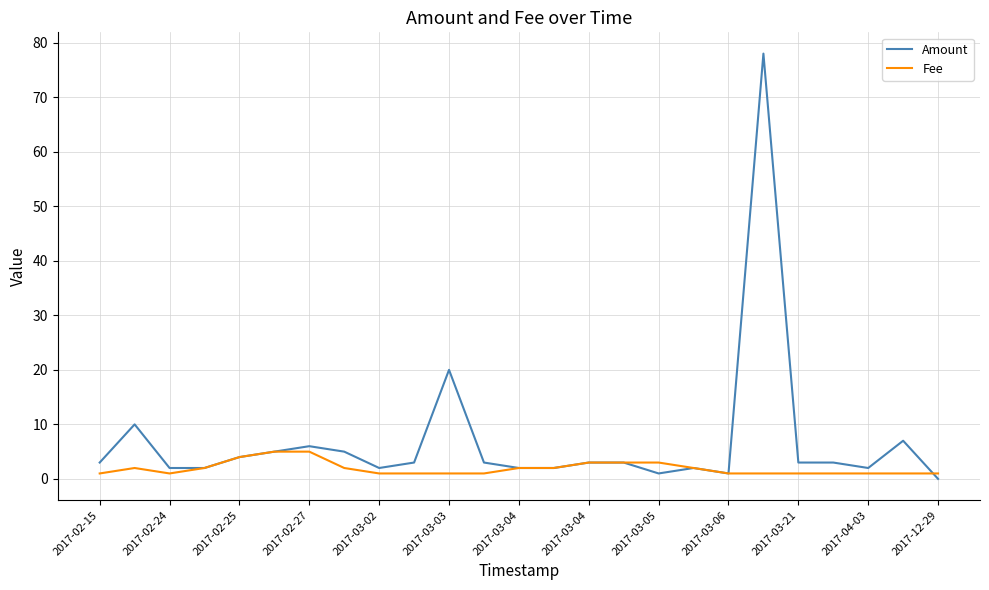

What is the difference between the maximum and minimum values in the Fee series?

4.0